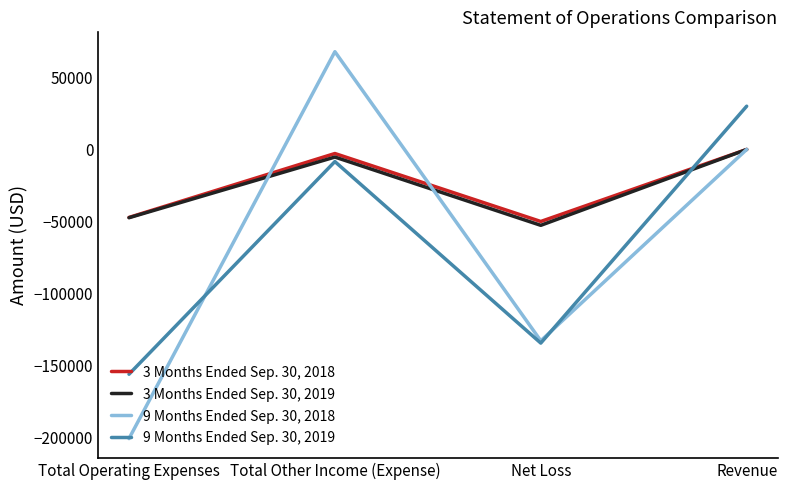

True or false: 3 Months Ended Sep. 30, 2018 and 9 Months Ended Sep. 30, 2019 intersect in this chart.

True